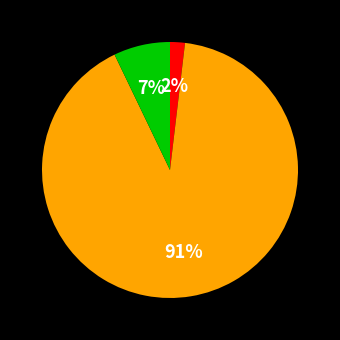

To the nearest percent, what is the average slice percentage?

33%